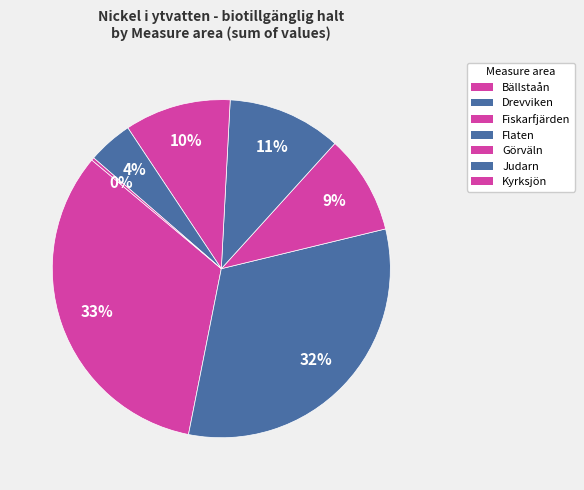

Does any single category account for the majority?

No